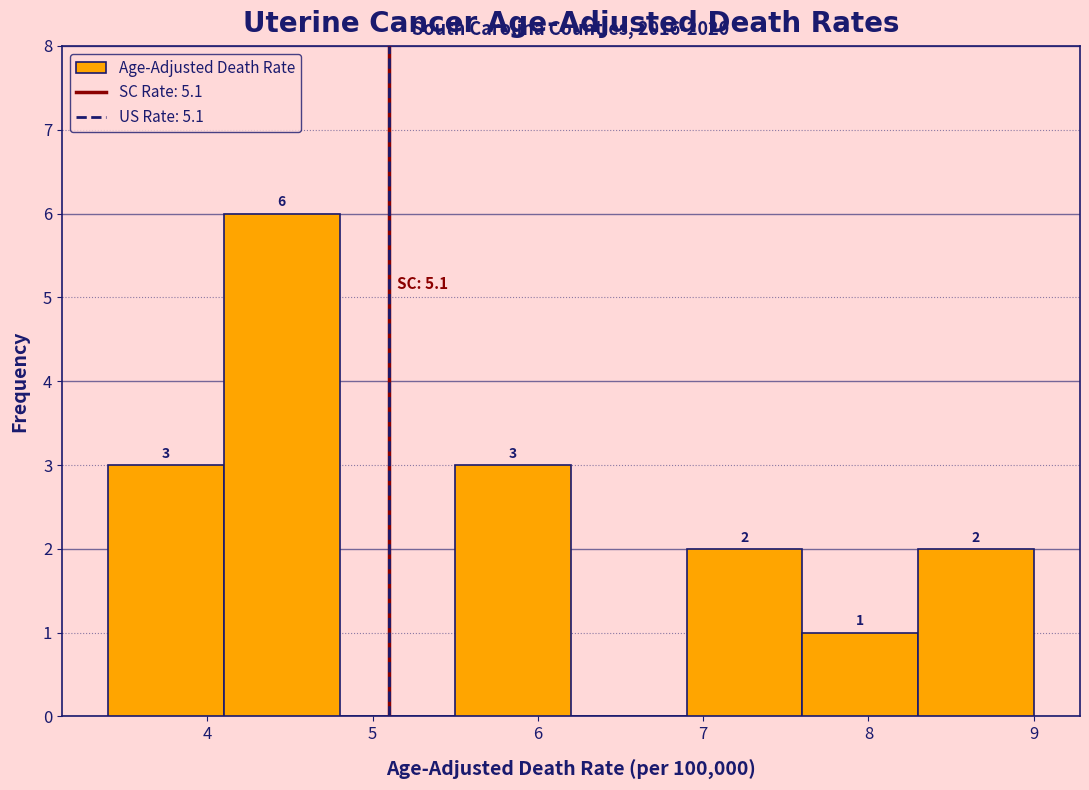

Which range on the x-axis has the tallest bar?

4.1 to 4.8